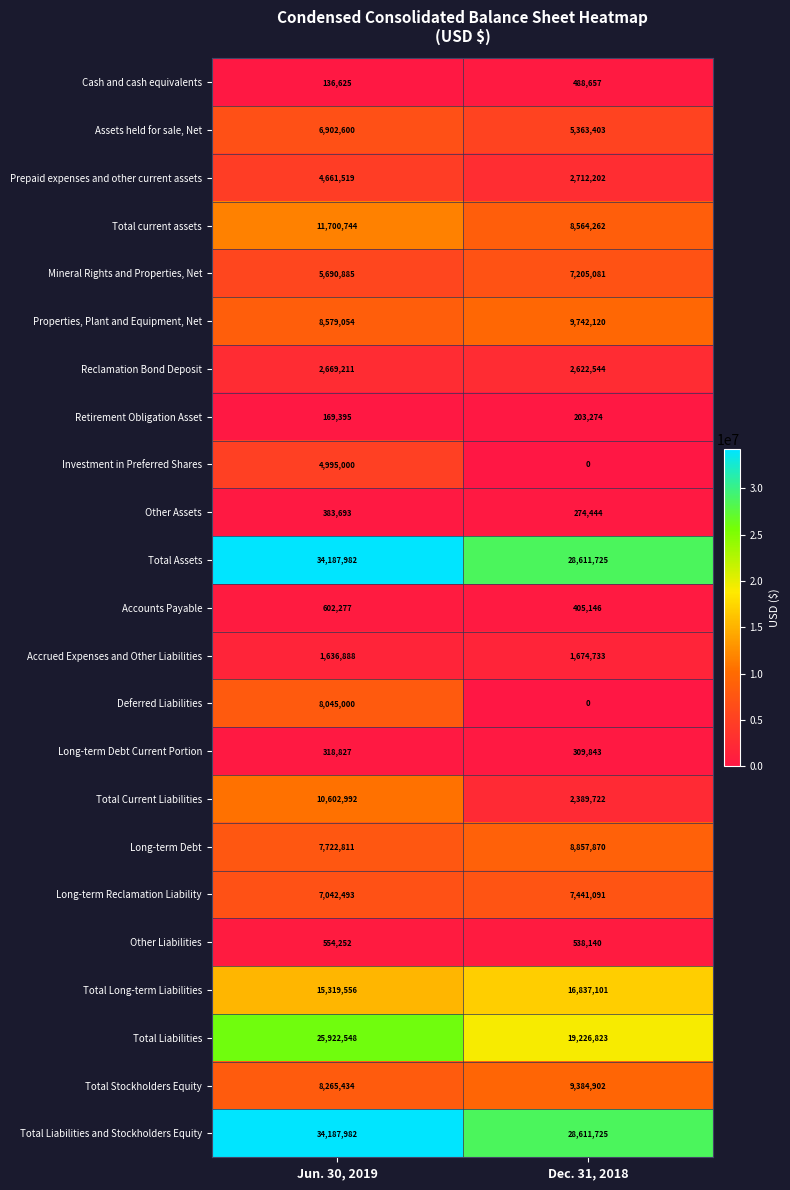

Is it true that Long-term Reclamation Liability equals 7441091 at Dec. 31, 2018?

True